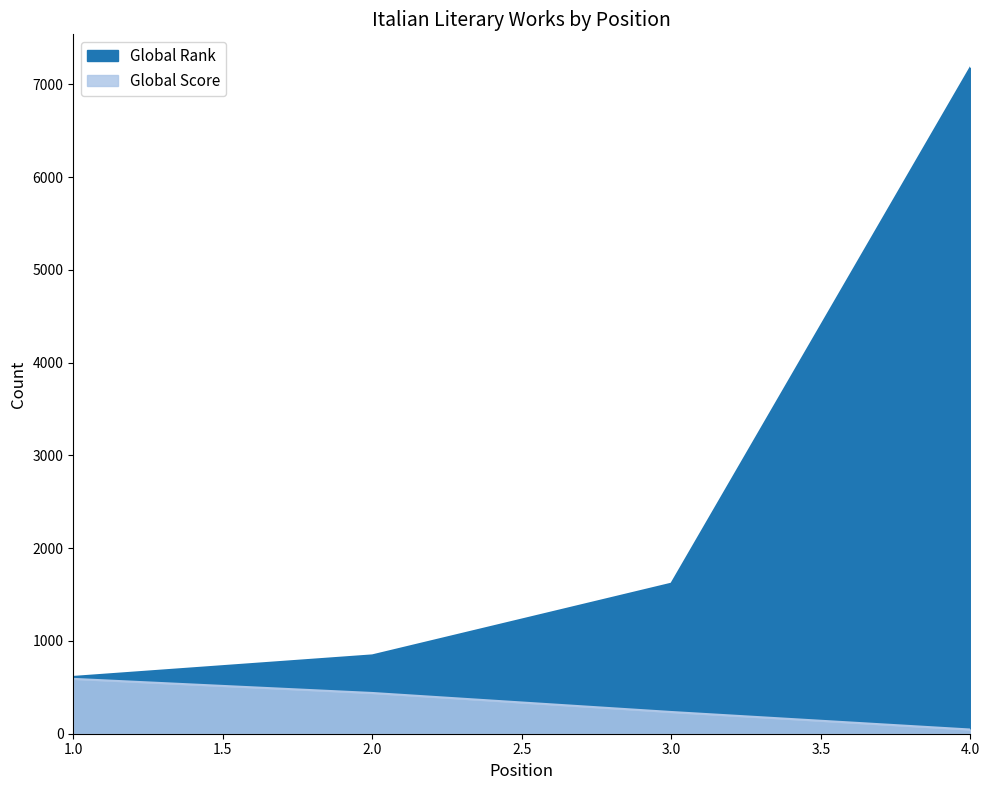

How many values in the Global Score series exceed 439?

1